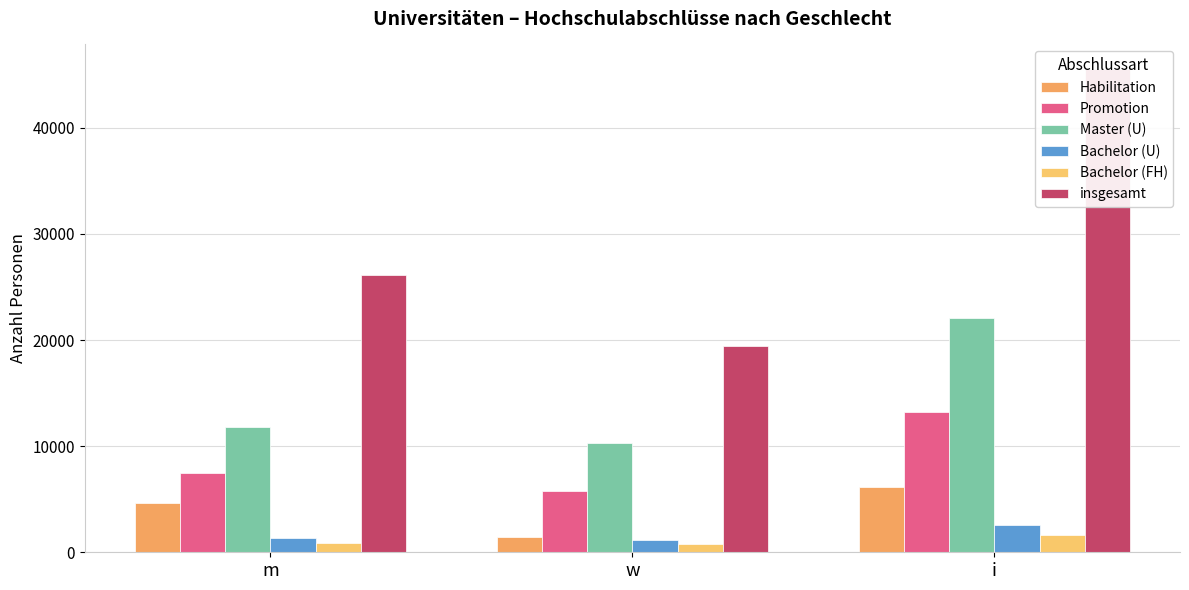

Which series changed the most between m and w?

insgesamt